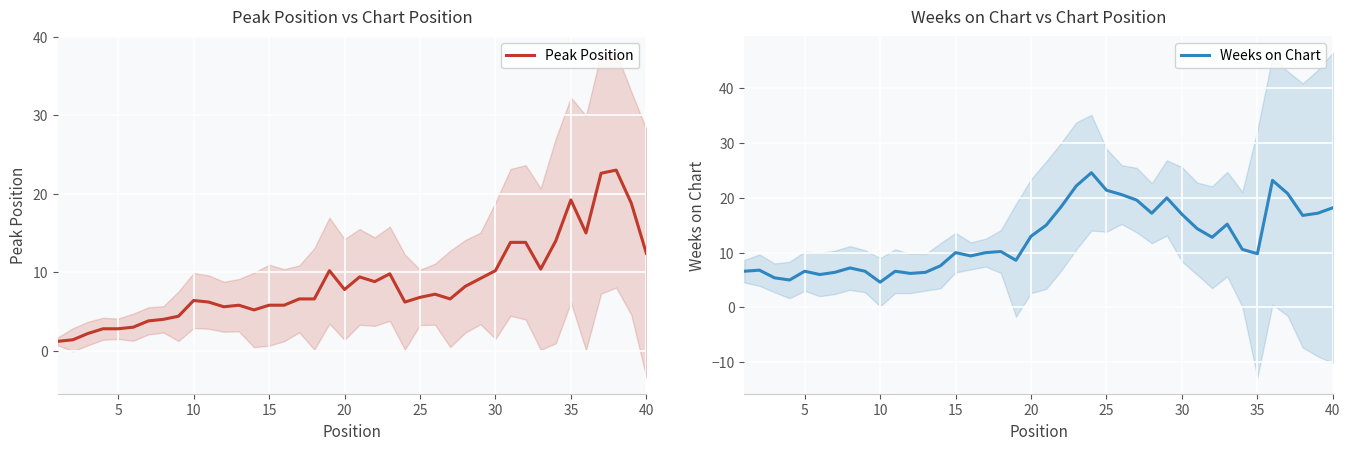

The value of Weeks on Chart at 25 is 7.4. True or false?

False